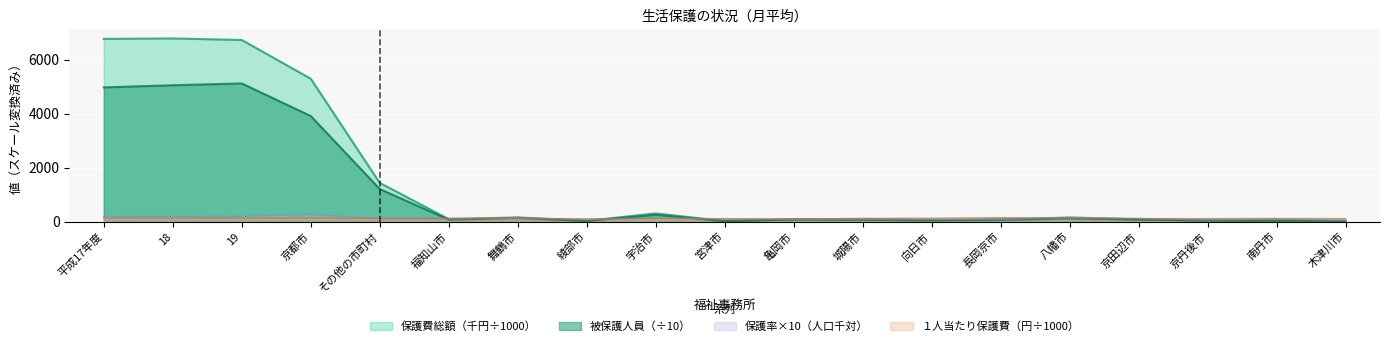

What is the sum of the 被保護人員 values at 京都市 and 城陽市?

3979.5